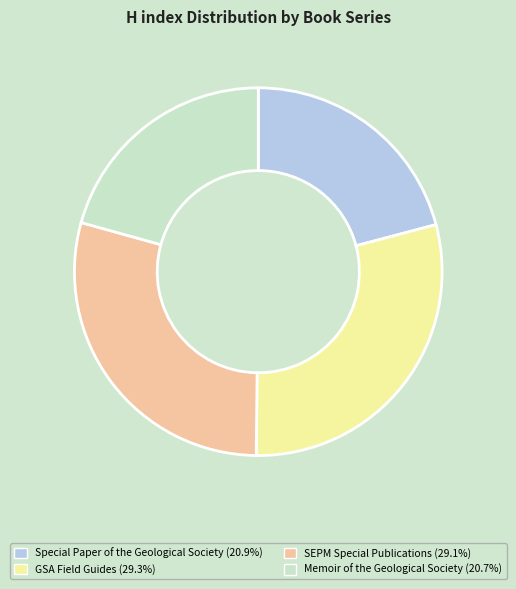

Does any single category account for the majority?

No